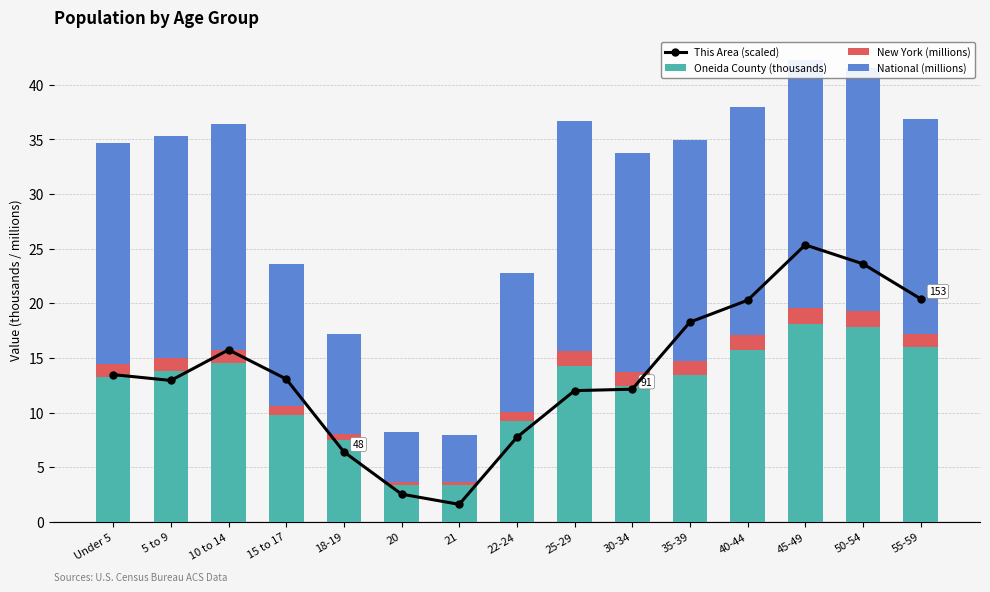

What position from the left is 40-44?

12